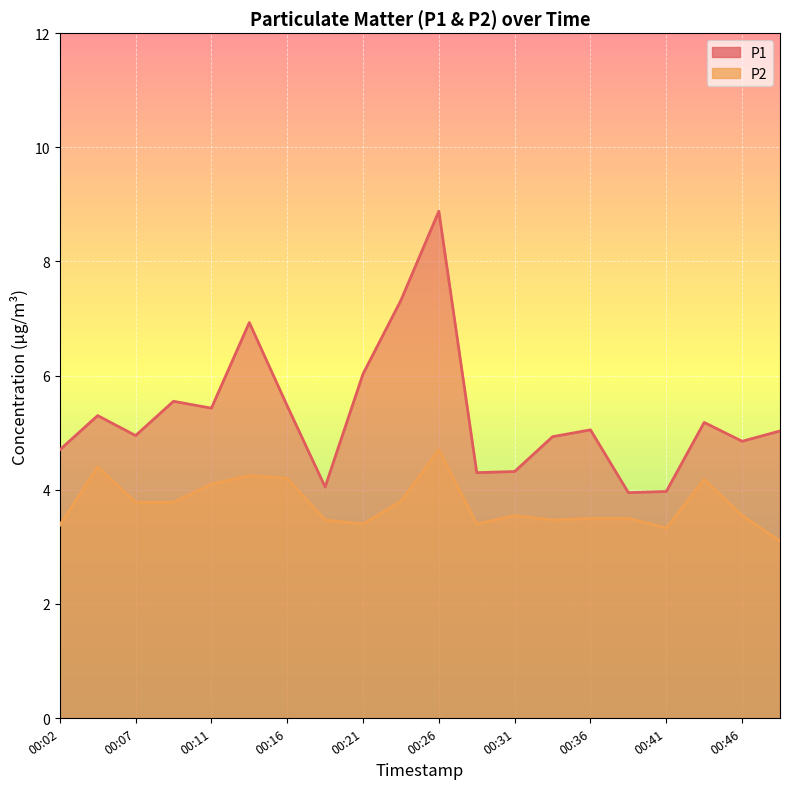

Which label corresponds to the smallest value in the chart?

00:48